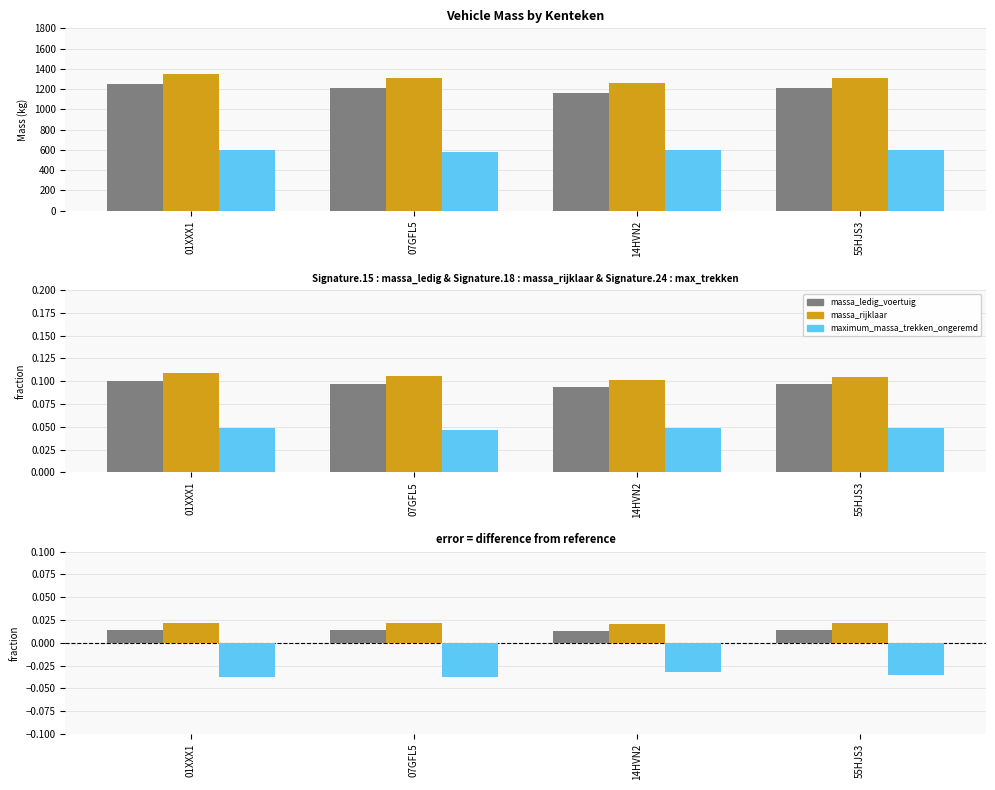

What is the label of the 1st bar from the left?

01XXX1